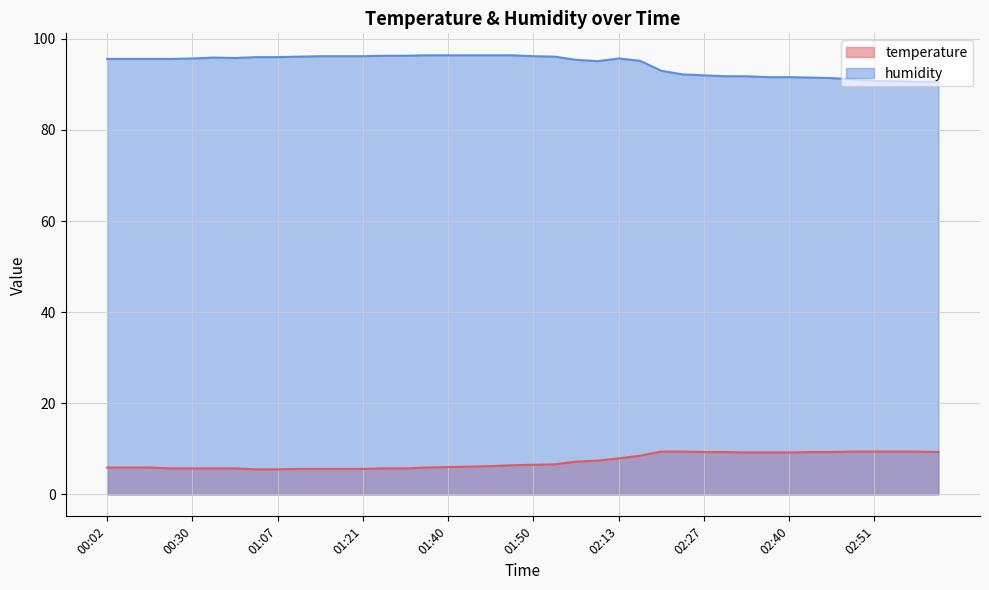

What is the minimum value shown in the chart?

5.5